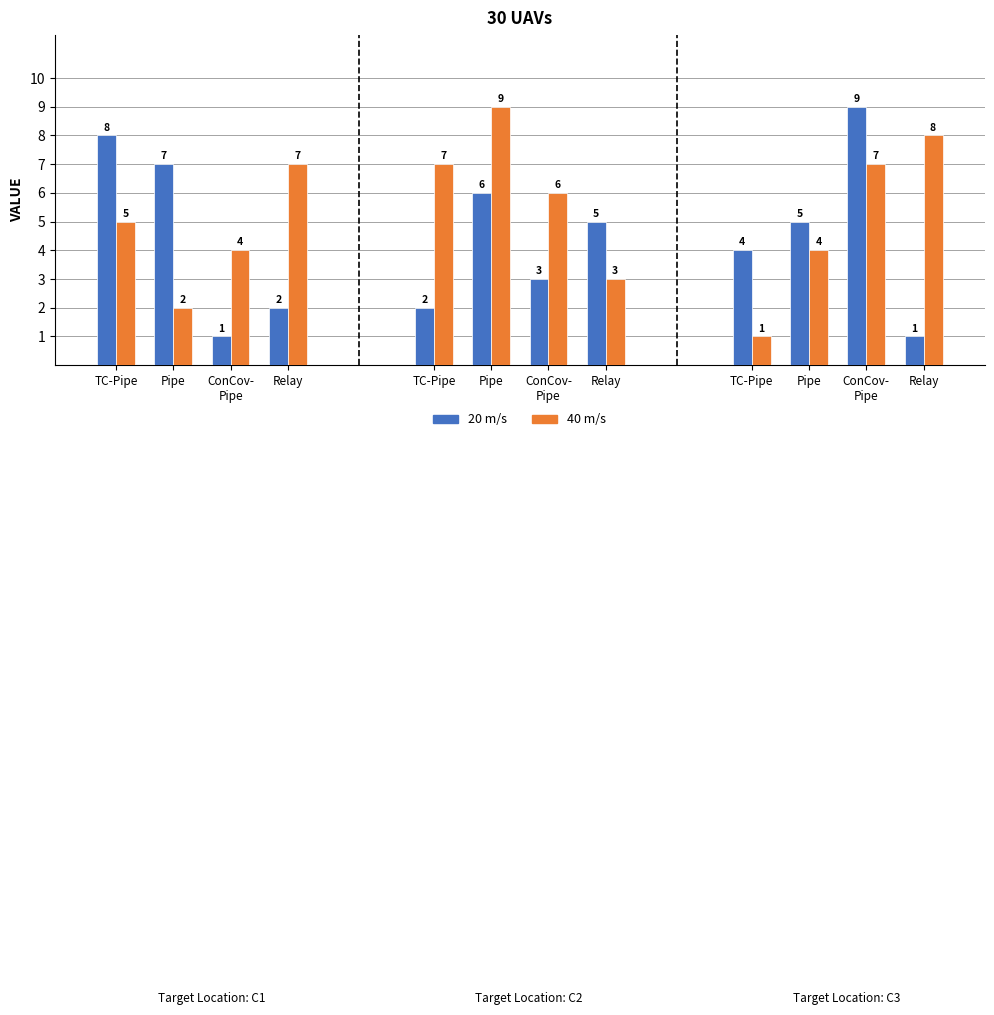

What is the sum of the 20 m/s values at ConCov-
Pipe and Pipe?

8